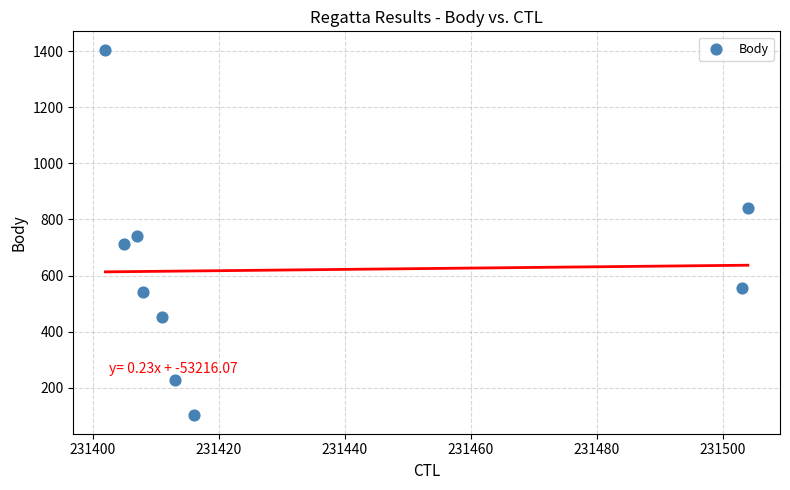

What is the average X value?

231430